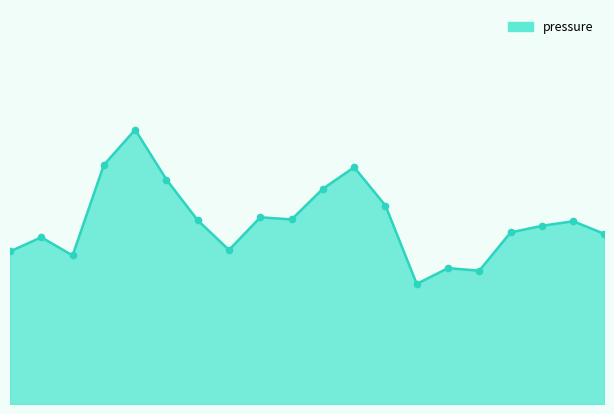

Where does the data first go above 92985?

01:20